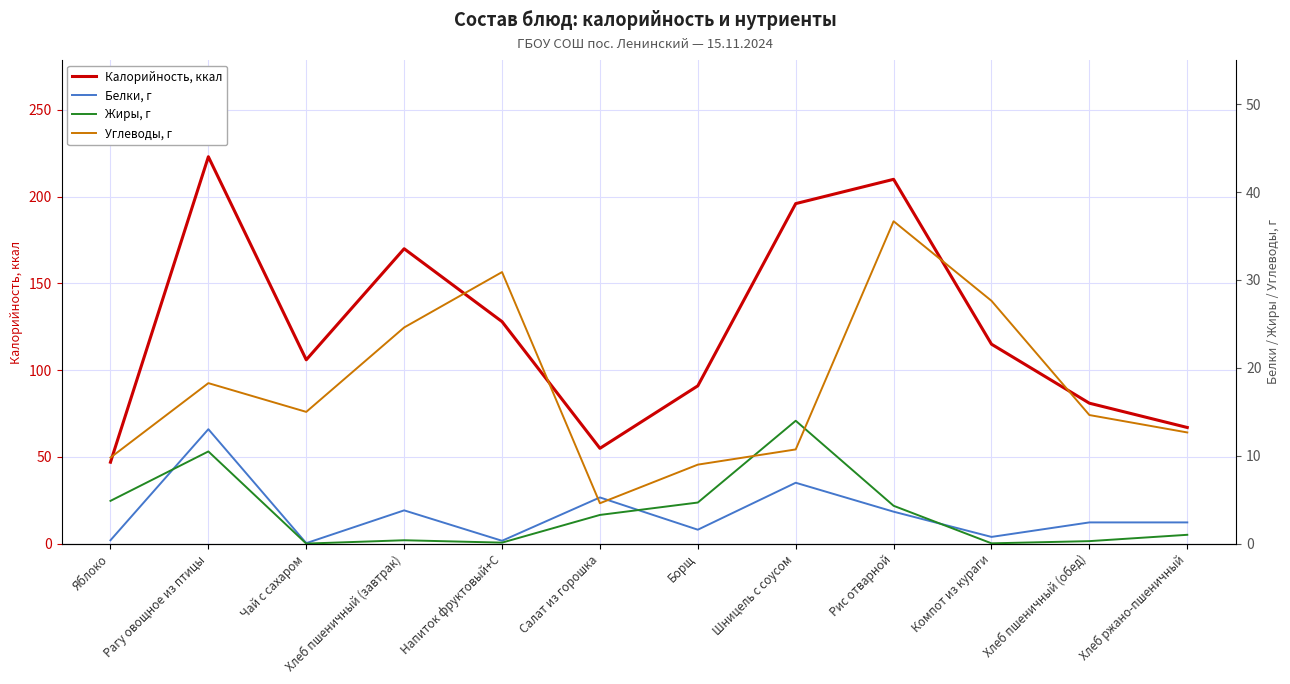

The value of Белки, г at Напиток фруктовый+С is 0.5. True or false?

False